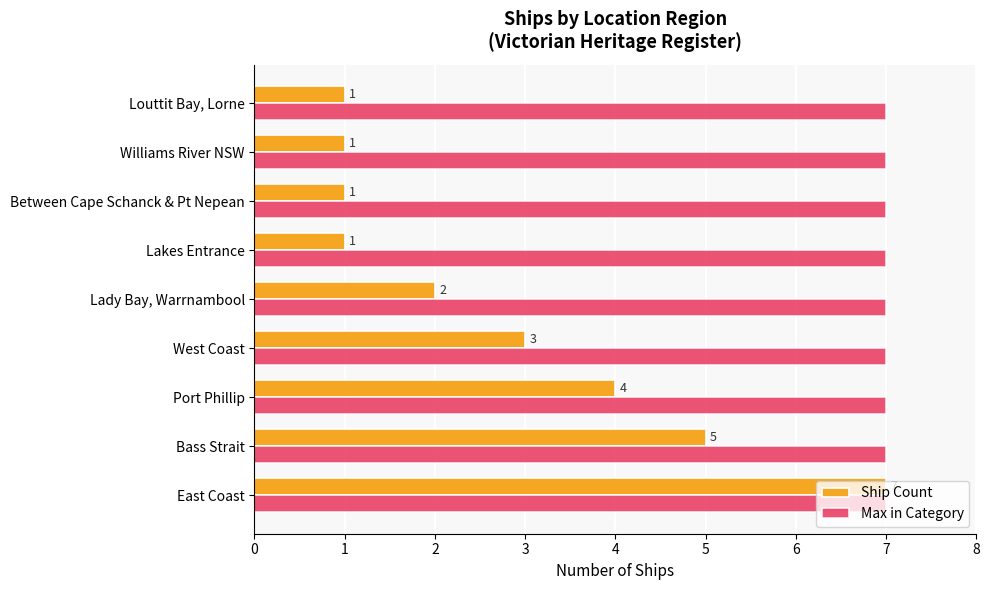

List the series in order of their overall mean, highest first.

Max in Category, Ship Count